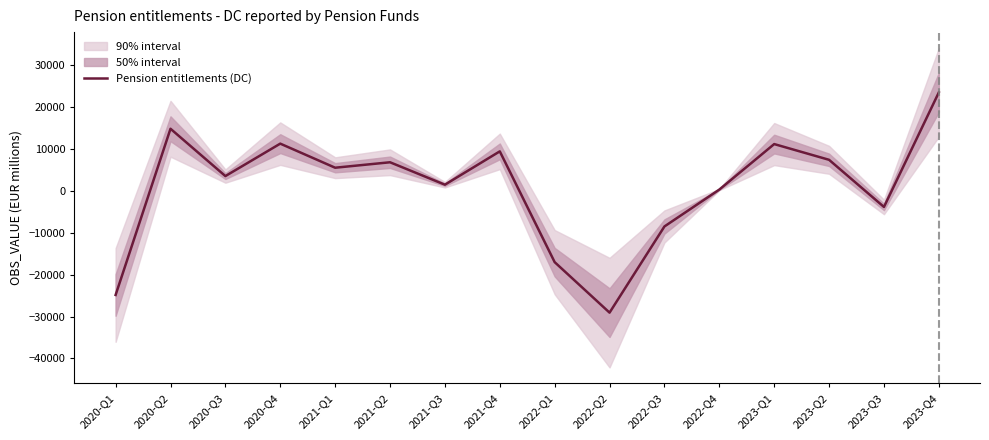

What is the label of the 10th point from the right?

2021-Q3